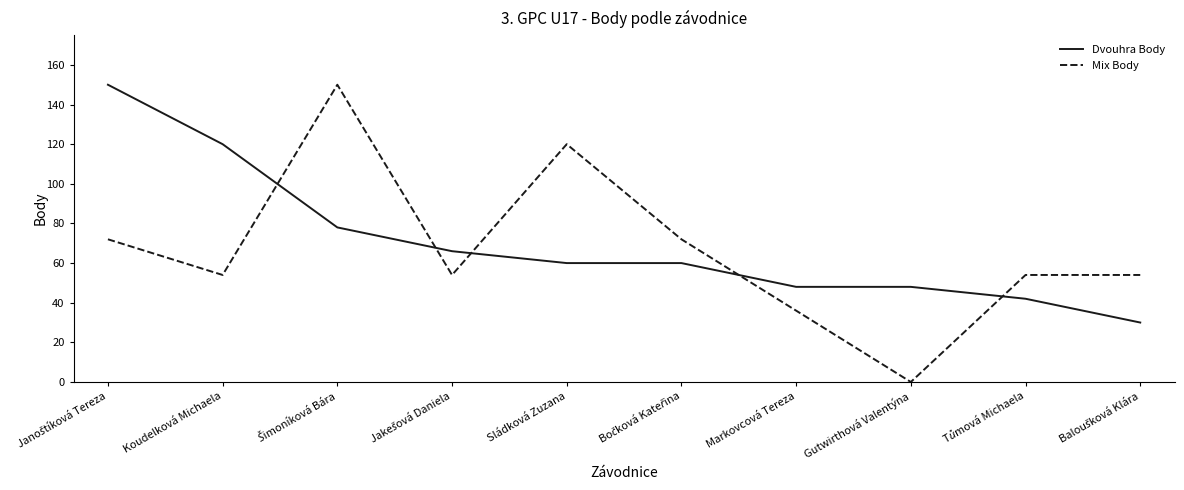

The Dvouhra Body series shows 214 at Koudelková Michaela. True or false?

False